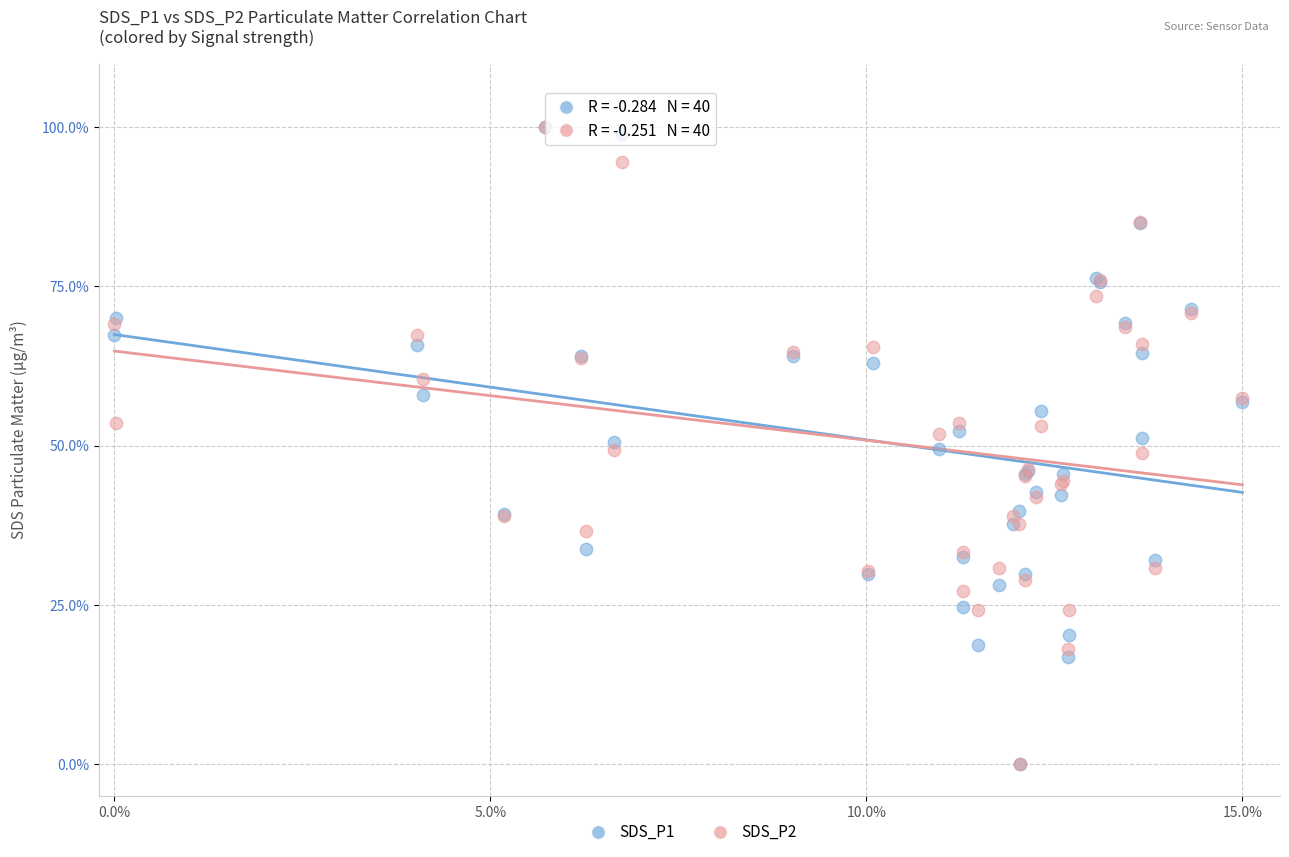

What are all the series names shown in the legend?

SDS_P1, SDS_P2